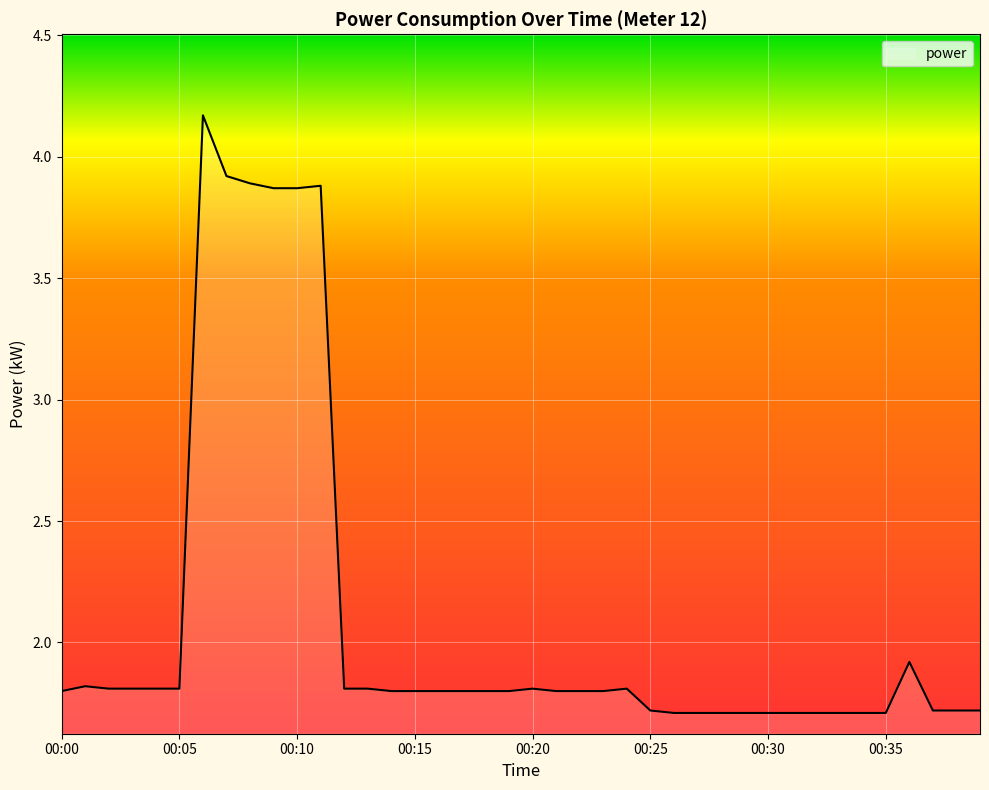

Does the chart have visible grid lines?

Yes